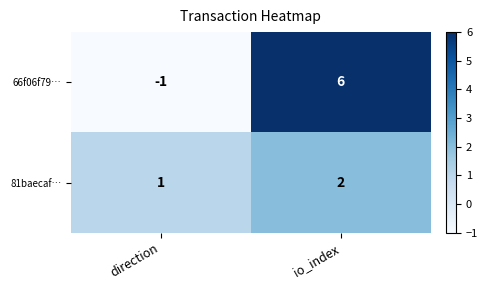

What is the minimum value shown in the chart?

-1